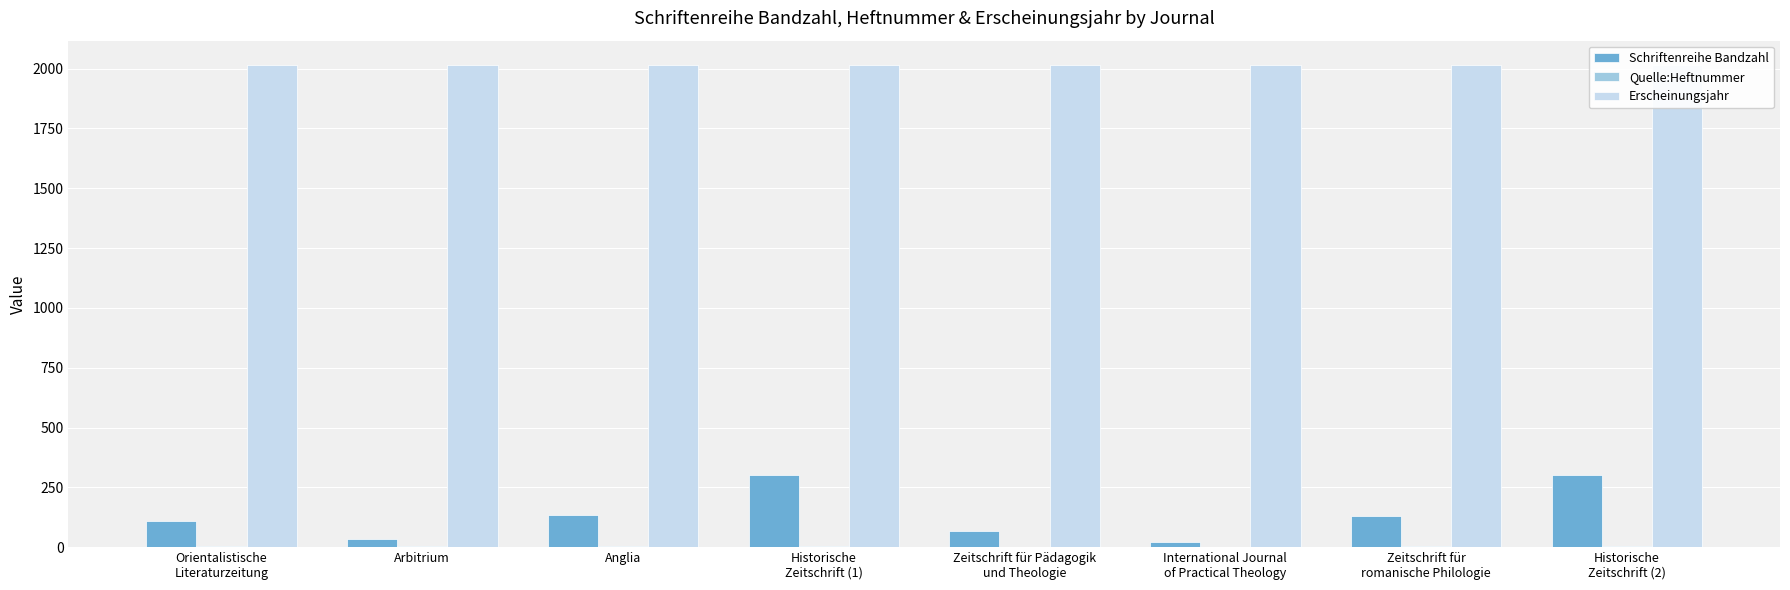

How many distinct data groups are displayed?

3